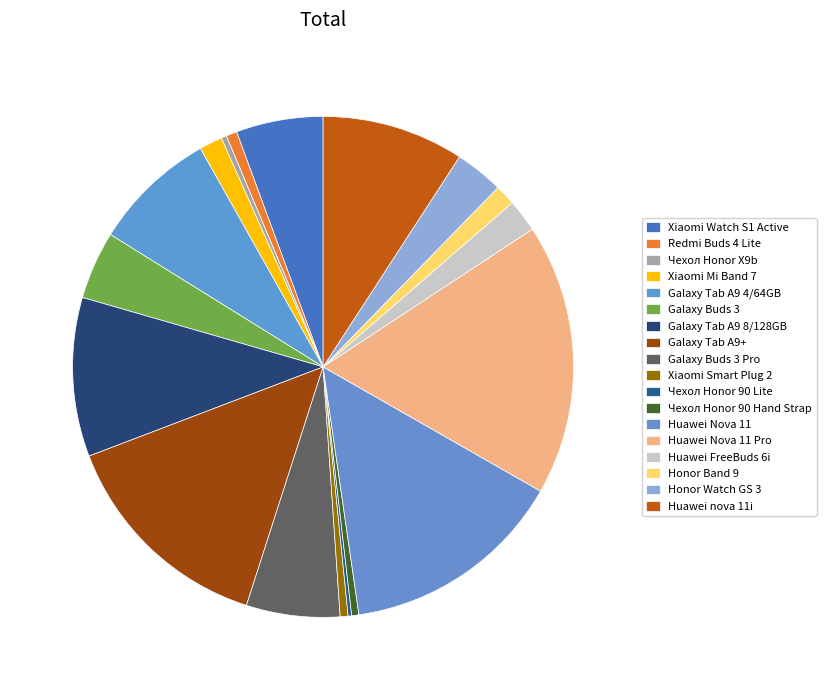

What is the change in value from Honor Band 9 to Honor Watch GS 3?

+230.0